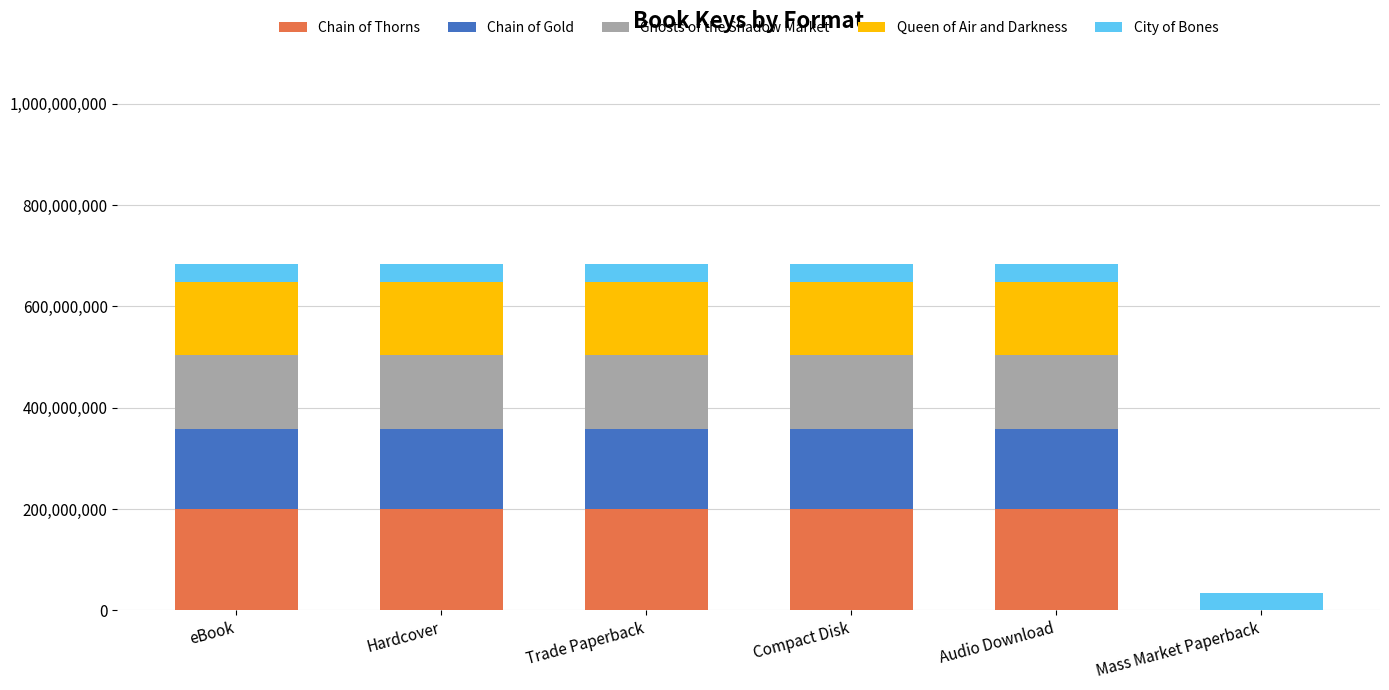

What is the sum of the Chain of Thorns values at Mass Market Paperback and Trade Paperback?

200009139